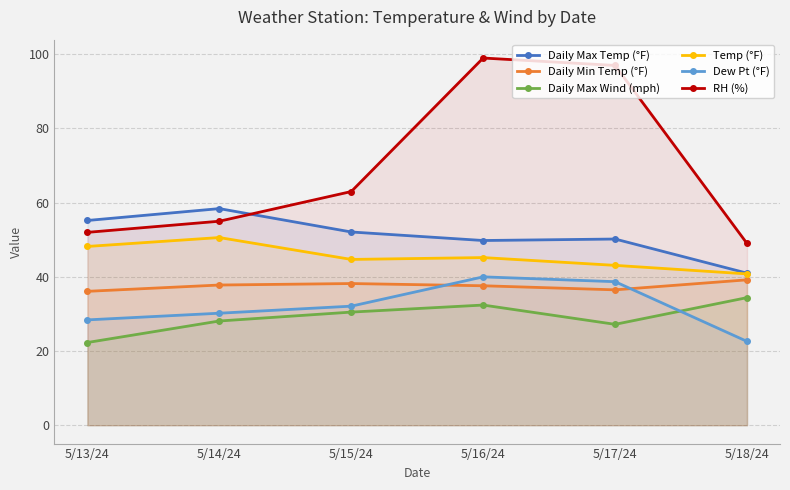

Reading right to left, list all the values displayed in this chart.

Daily Max Temp (°F): 41.0	50.2	49.8	52.1	58.4	55.2
Daily Min Temp (°F): 39.2	36.5	37.6	38.2	37.8	36.1
Daily Max Wind (mph): 34.4	27.2	32.4	30.5	28.1	22.3
Temp (°F): 40.8	43.1	45.2	44.7	50.6	48.2
Dew Pt (°F): 22.6	38.7	40.0	32.1	30.2	28.4
RH (%): 49.0	97.0	99.0	63.0	55.0	52.0